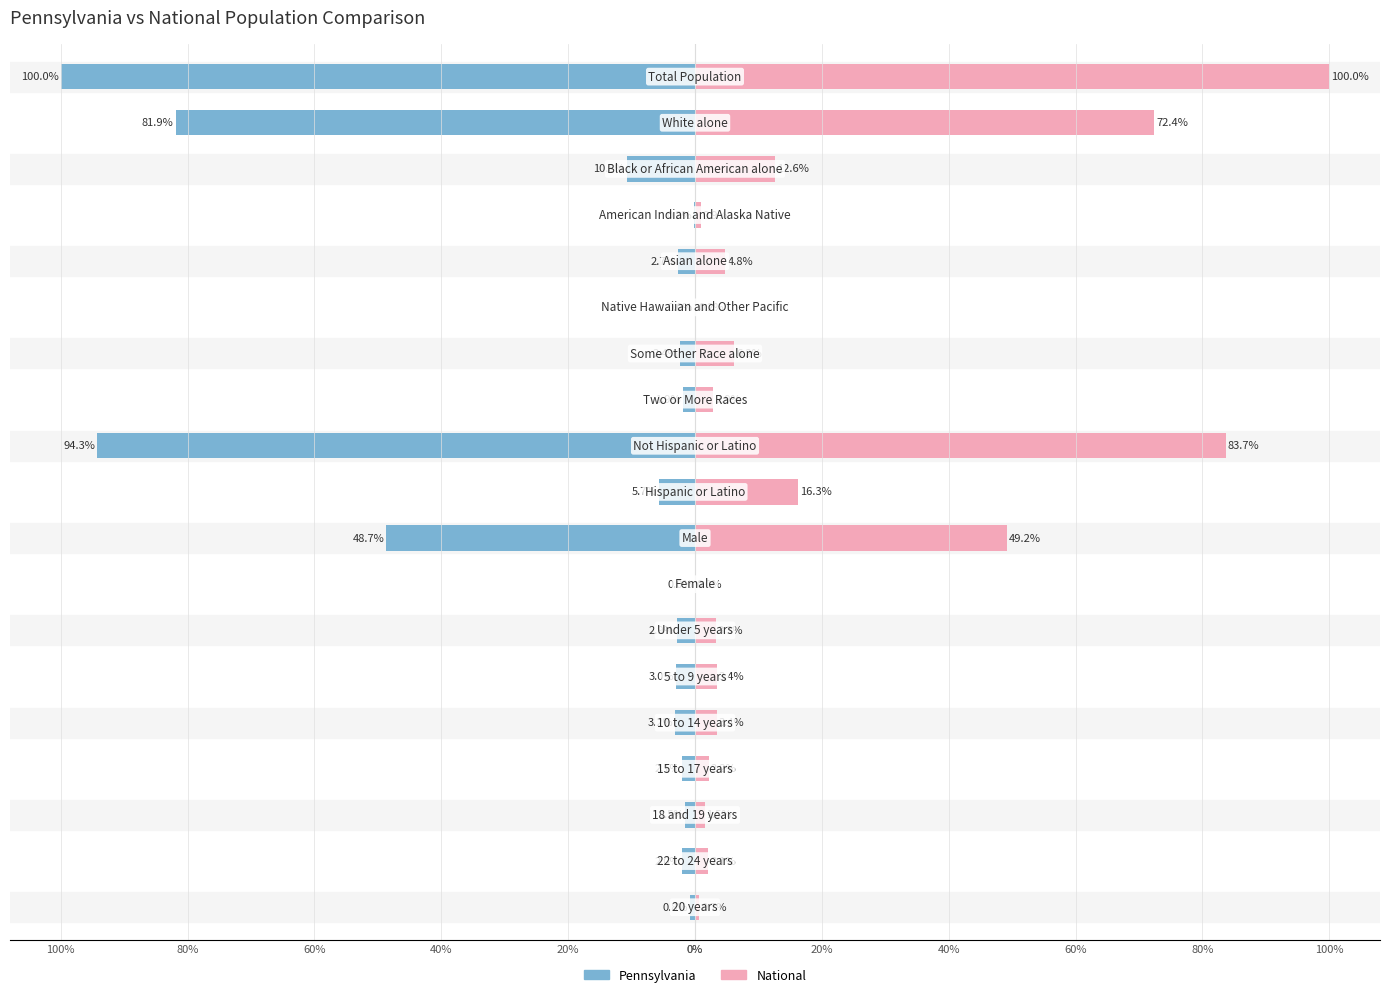

Does the chart contain stacked bars?

No